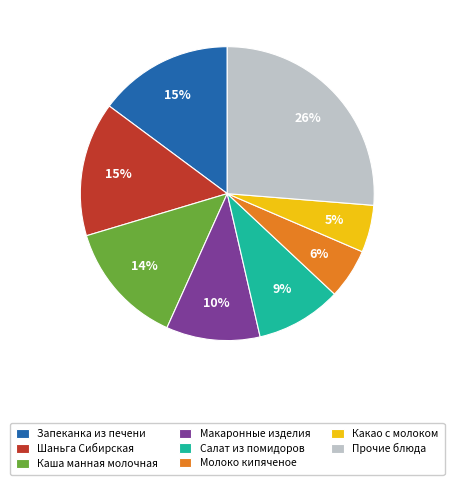

How many slices are in this pie chart?

8